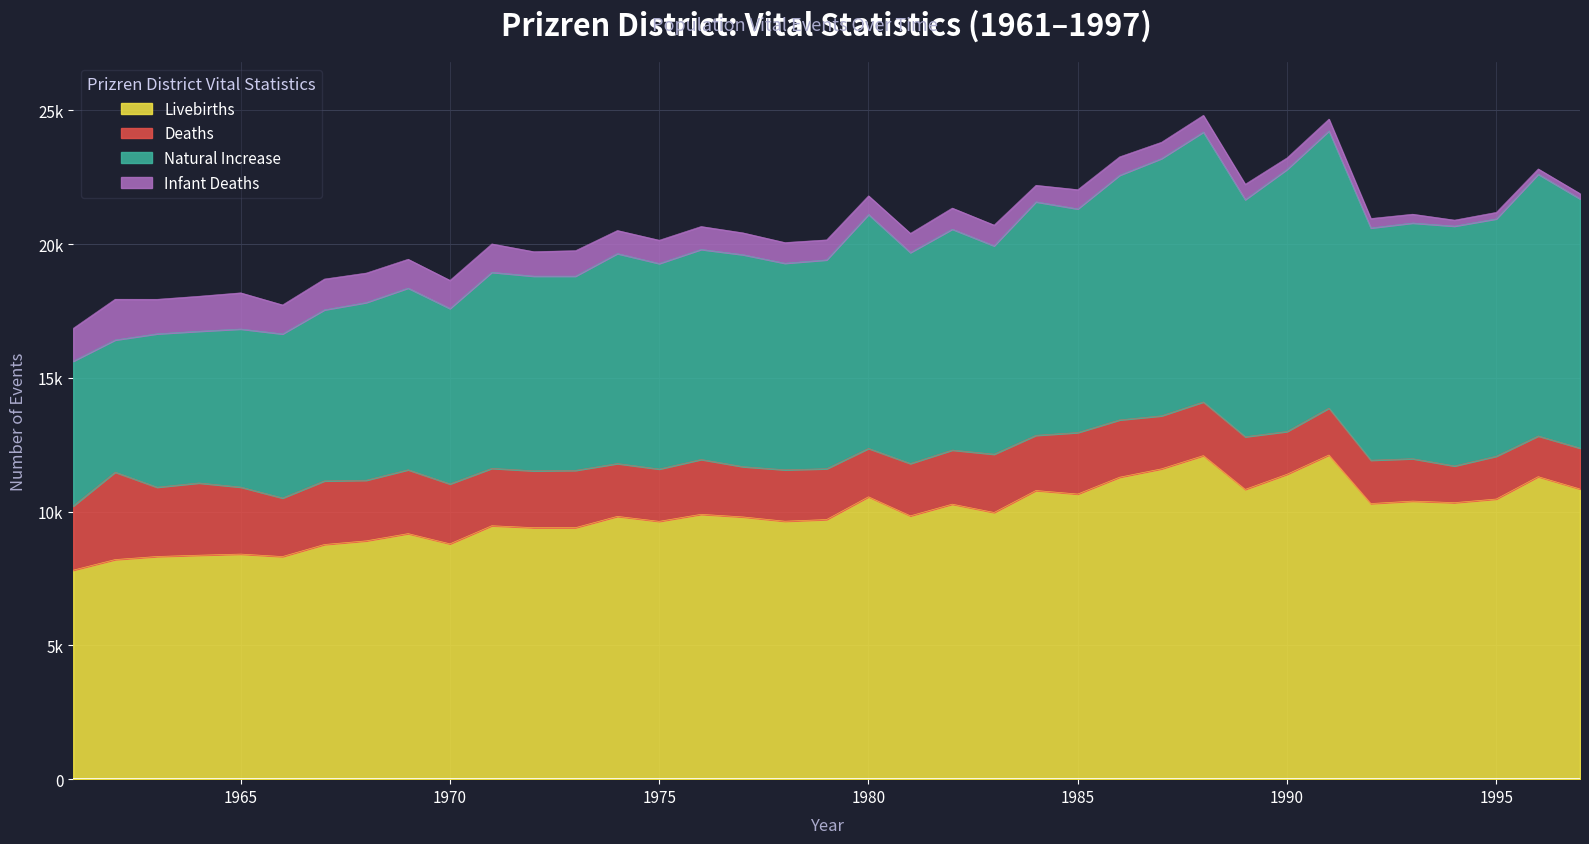

True or false: Natural Increase and Livebirths cross at least once.

False